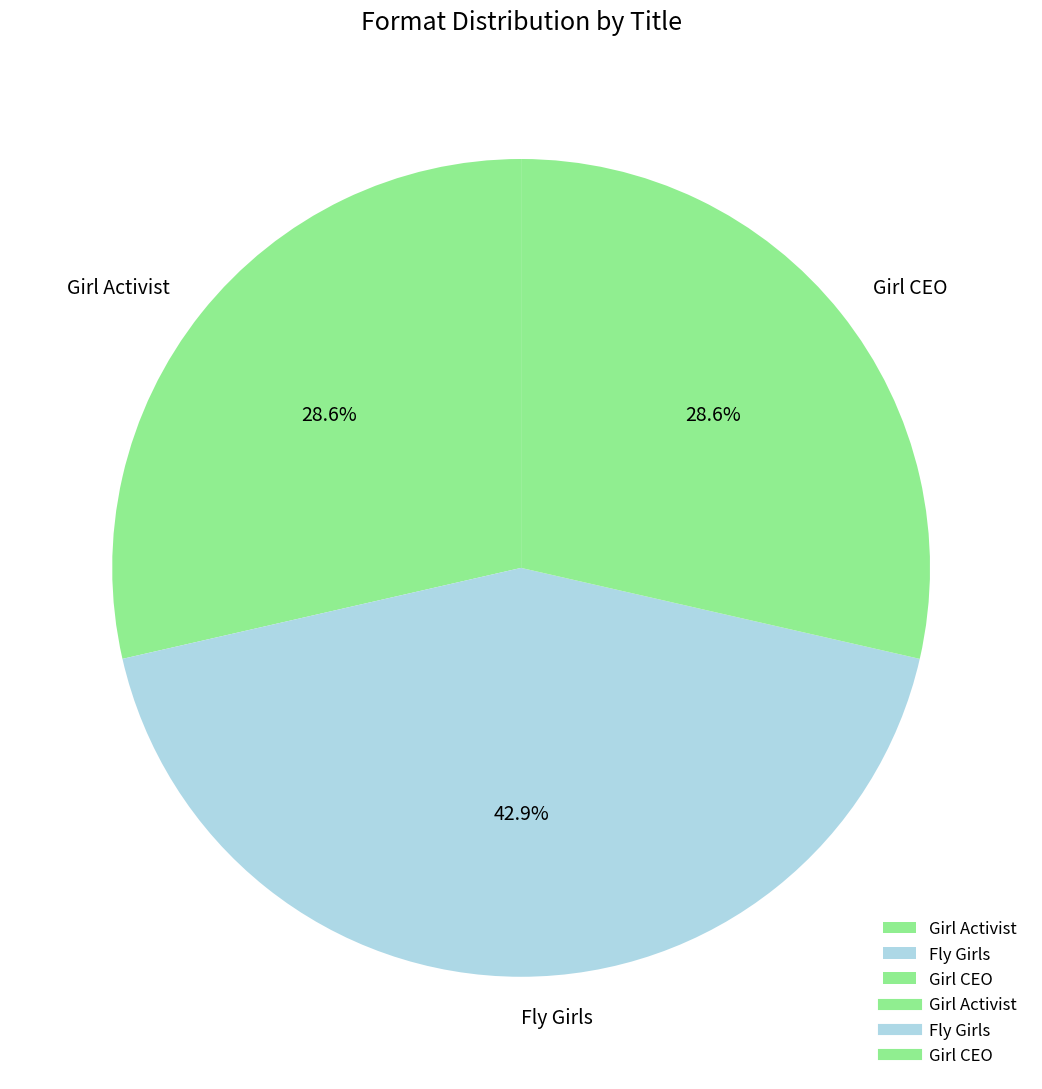

Between Girl Activist and Fly Girls, which is larger?

Fly Girls